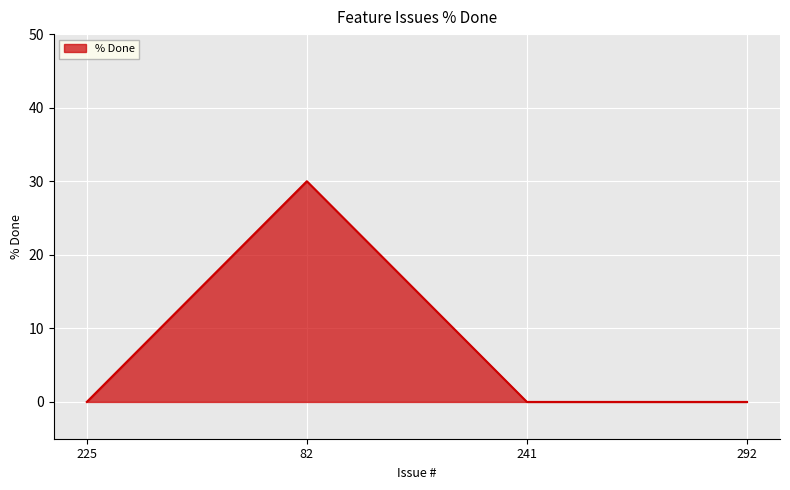

What position from the right is 225?

4